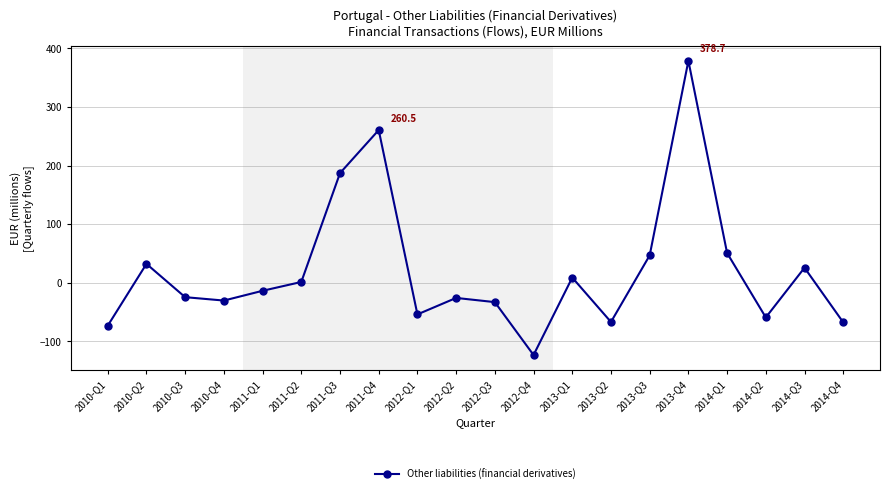

True or false: the data shows 50.6 at 2014-Q1.

True